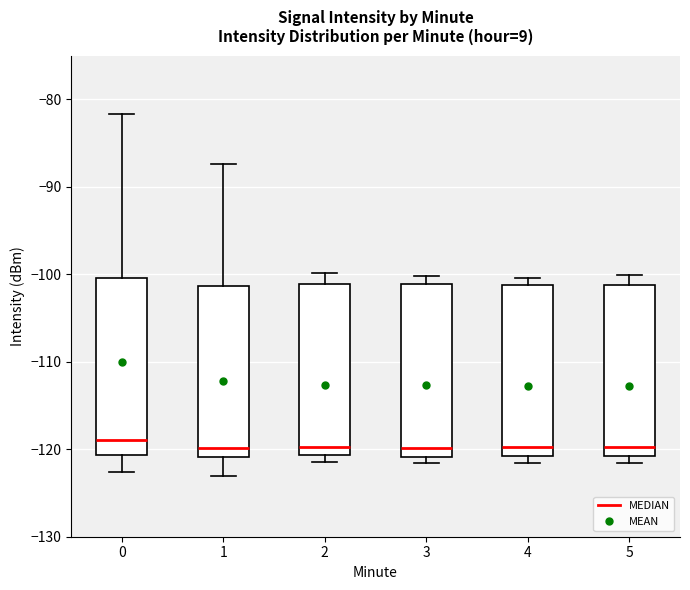

Reading left to right, transcribe this box plot: for each box, give where its median line is, the range the box spans, and where its two whiskers end, as read against the y-axis. The values are not printed on the chart, so give them approximately, as read against the axis.

0: median -119, box -121 to -100, whiskers -123 to -82
1: median -120, box -121 to -101, whiskers -123 to -87
2: median -120, box -121 to -101, whiskers -121 (just below the box's lower edge) to -100
3: median -120, box -121 to -101, whiskers -122 to -100
4: median -120, box -121 to -101, whiskers -122 to -100
5: median -120, box -121 to -101, whiskers -122 to -100